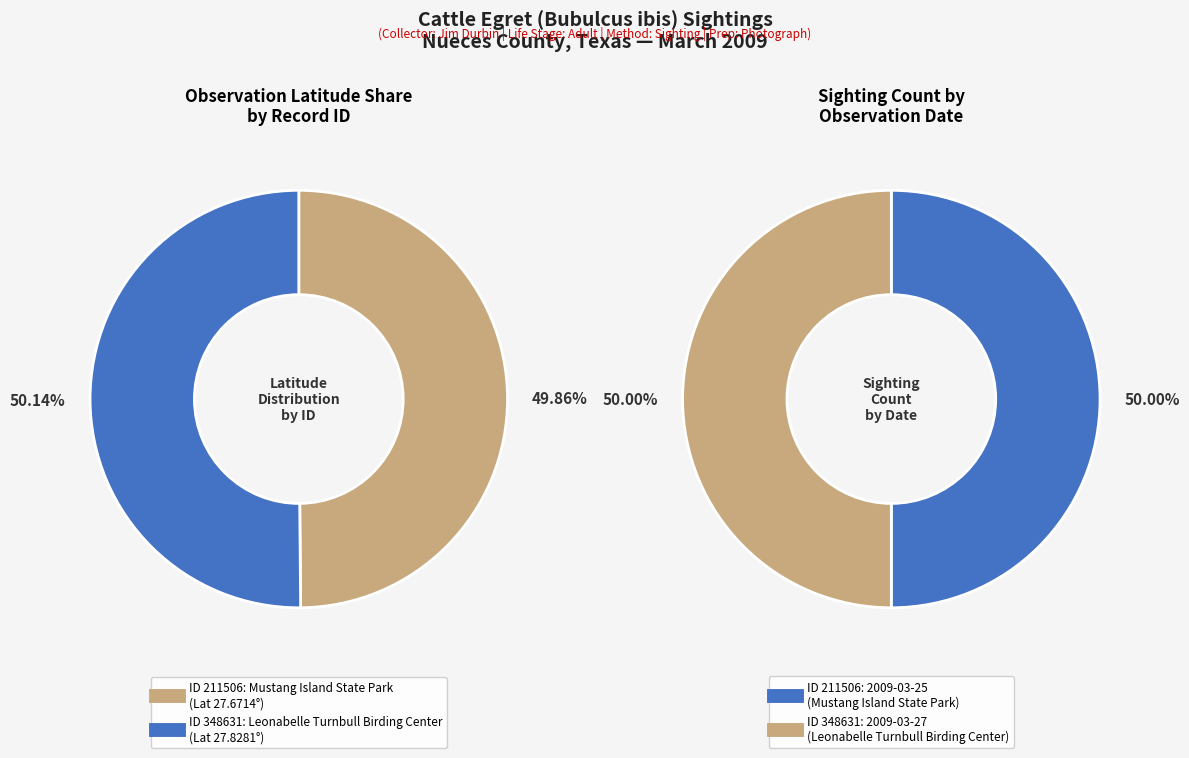

Which slice is the largest?

348631